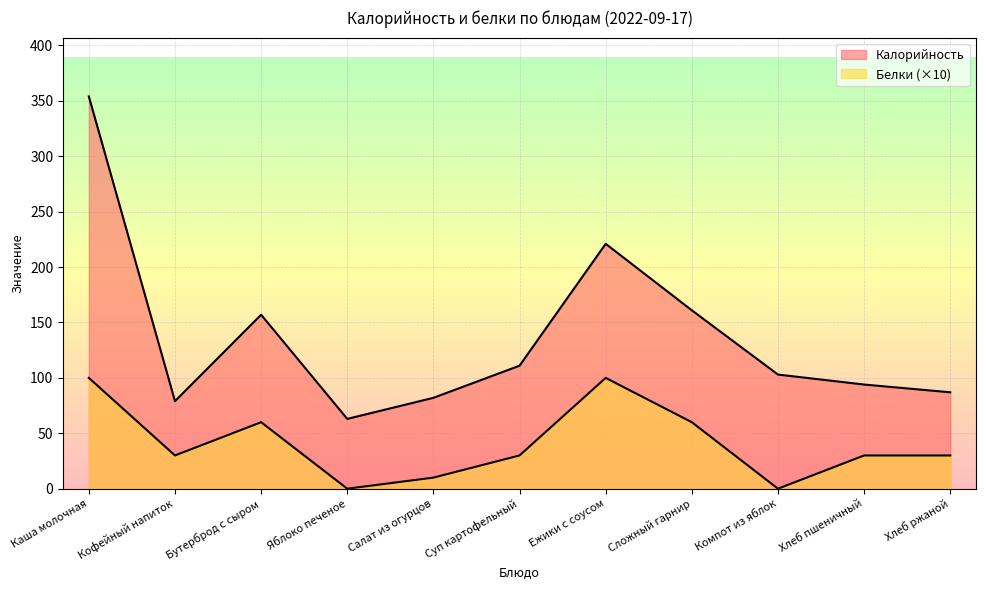

What is the maximum value for Калорийность?

354